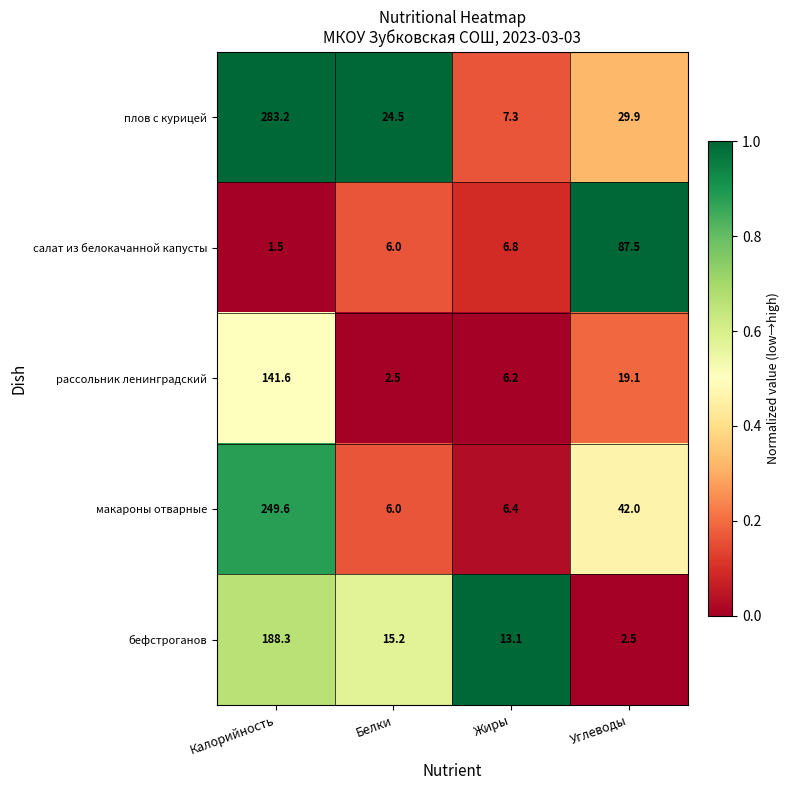

Reading left to right, extract all data points from this chart.

плов с курицей: Калорийность=283.2	Белки=24.5	Жиры=7.3	Углеводы=29.9
салат из белокачанной капусты: Калорийность=1.5	Белки=6.0	Жиры=6.8	Углеводы=87.5
рассольник ленинградский: Калорийность=141.6	Белки=2.5	Жиры=6.2	Углеводы=19.1
макароны отварные: Калорийность=249.6	Белки=6.0	Жиры=6.4	Углеводы=42.0
бефстроганов: Калорийность=188.3	Белки=15.2	Жиры=13.1	Углеводы=2.5